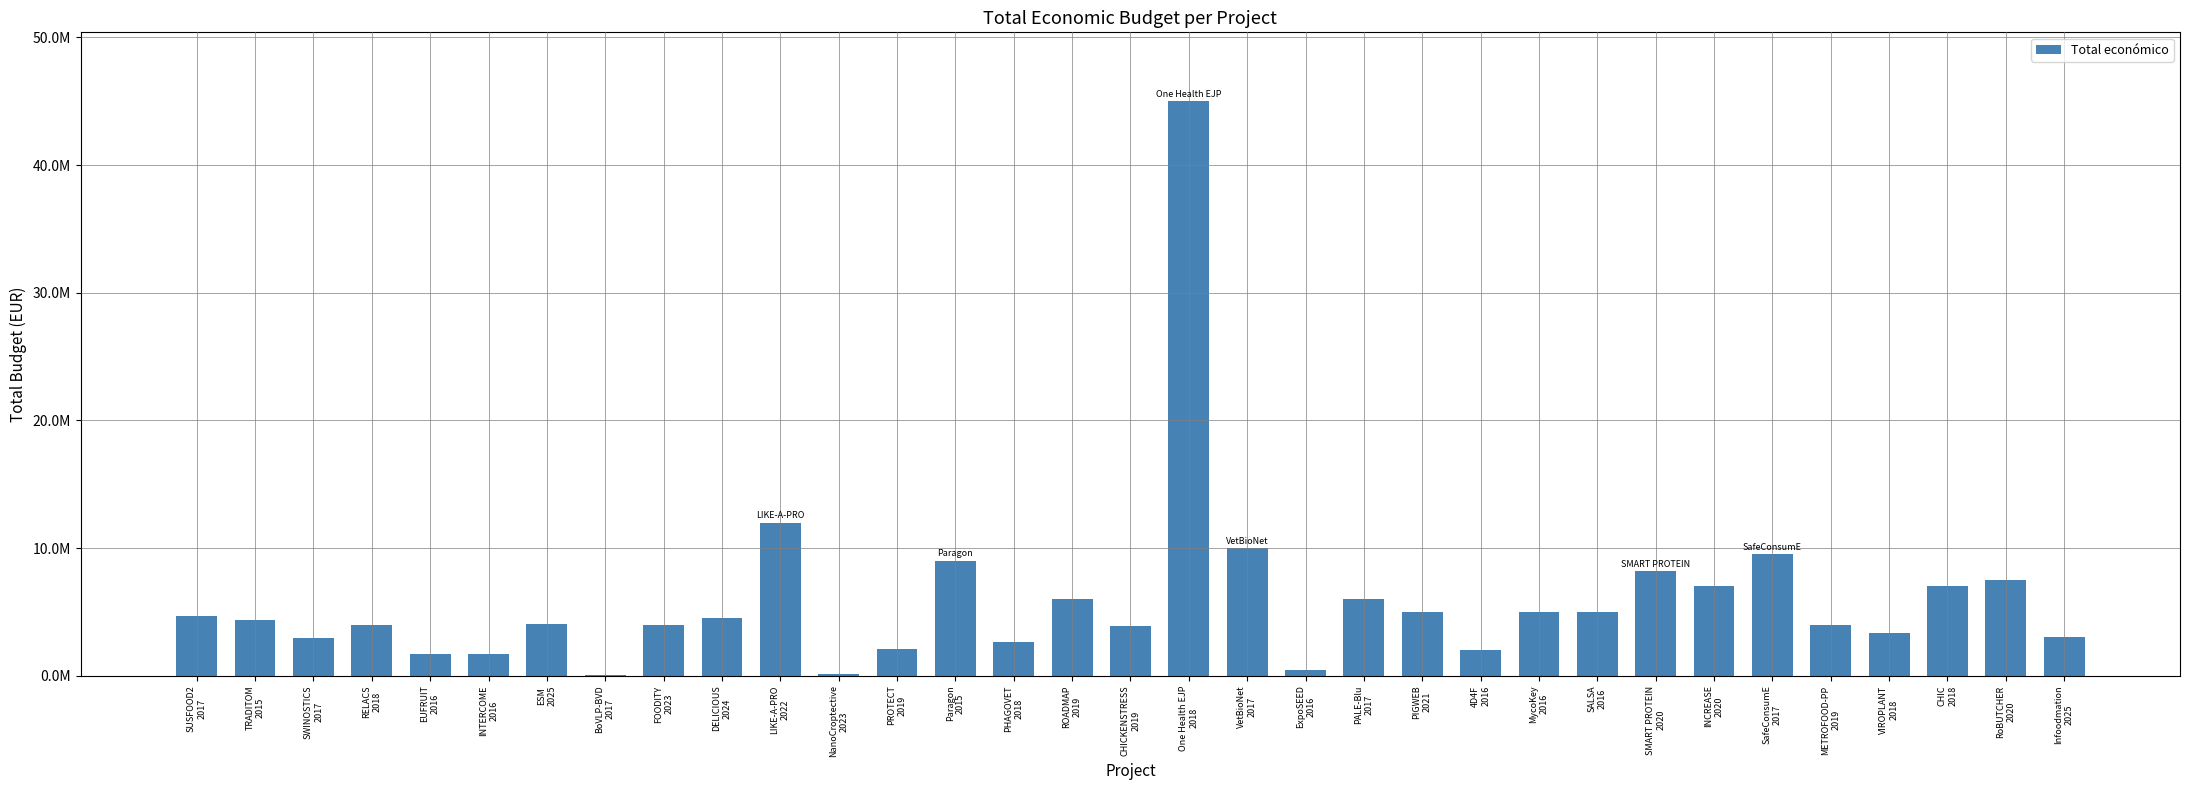

Are the bars horizontal?

No